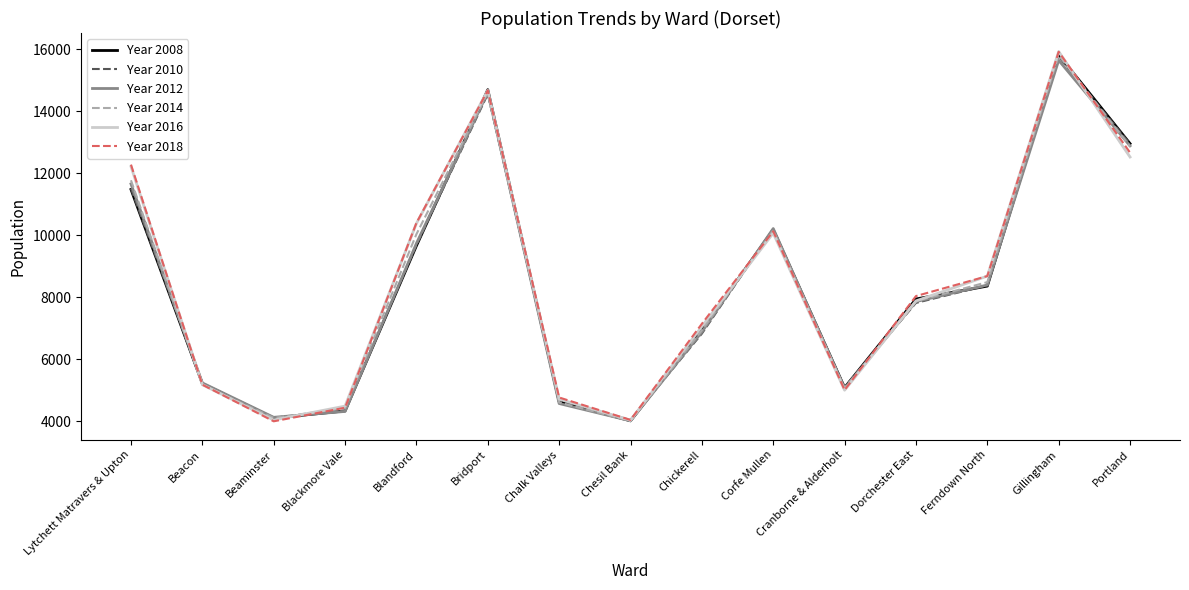

What is the minimum value shown in the chart?

3994